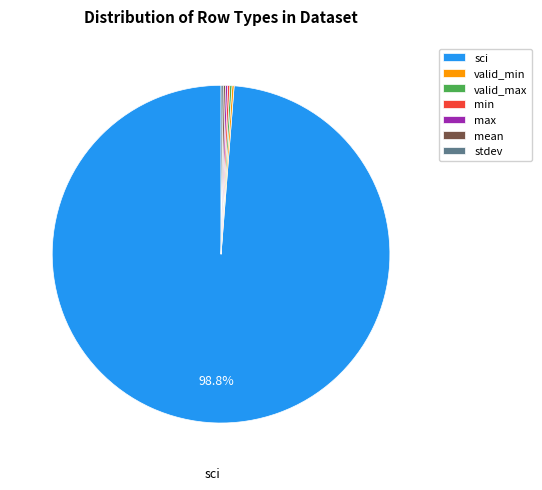

Which category has the biggest portion of the pie?

sci